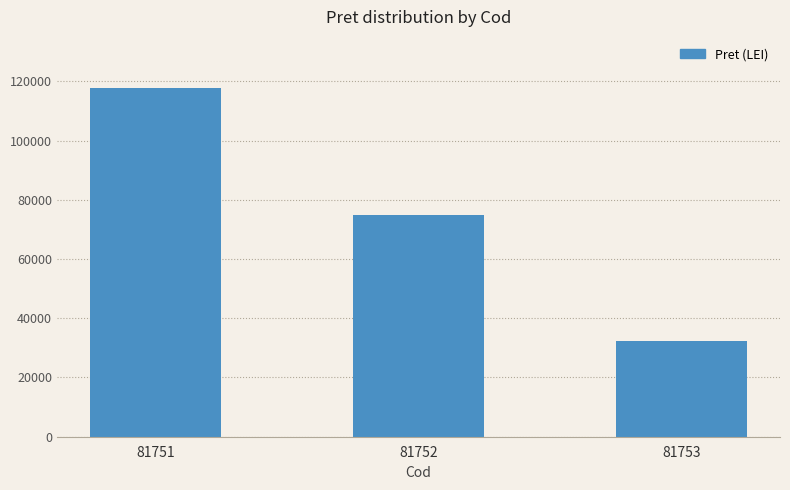

Reading left to right, extract all data points from this chart.

81751=117624	81752=74931	81753=32470